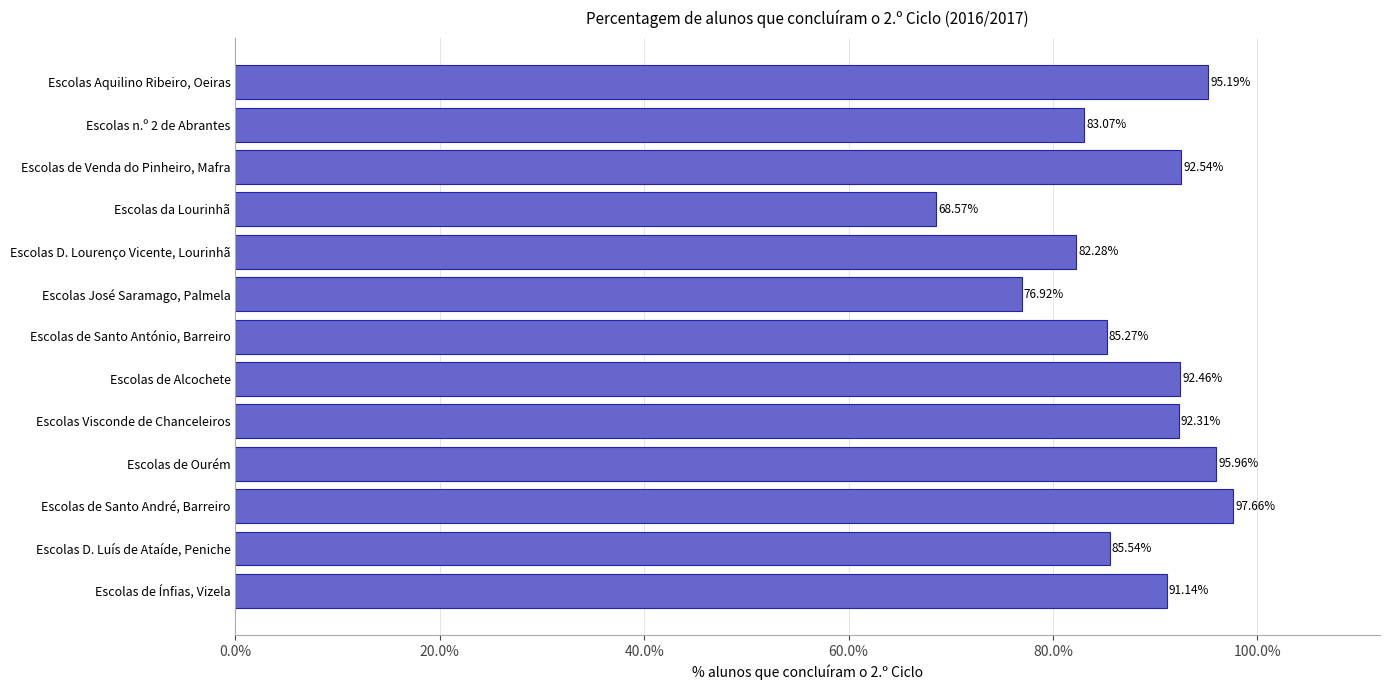

What is the smallest value displayed?

0.7